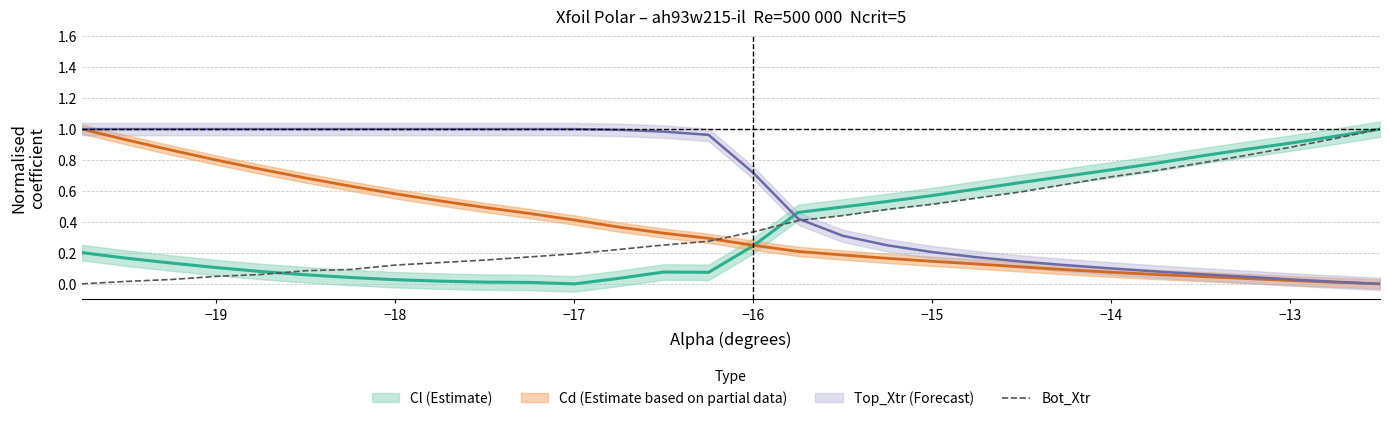

Does the chart display data point markers on the line(s)?

No